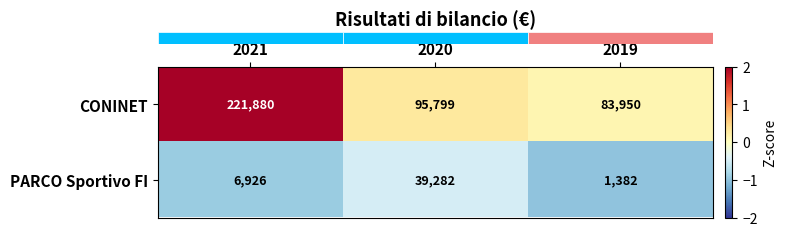

Rank the series by their maximum value, from lowest to highest.

PARCO Sportivo FI, CONINET